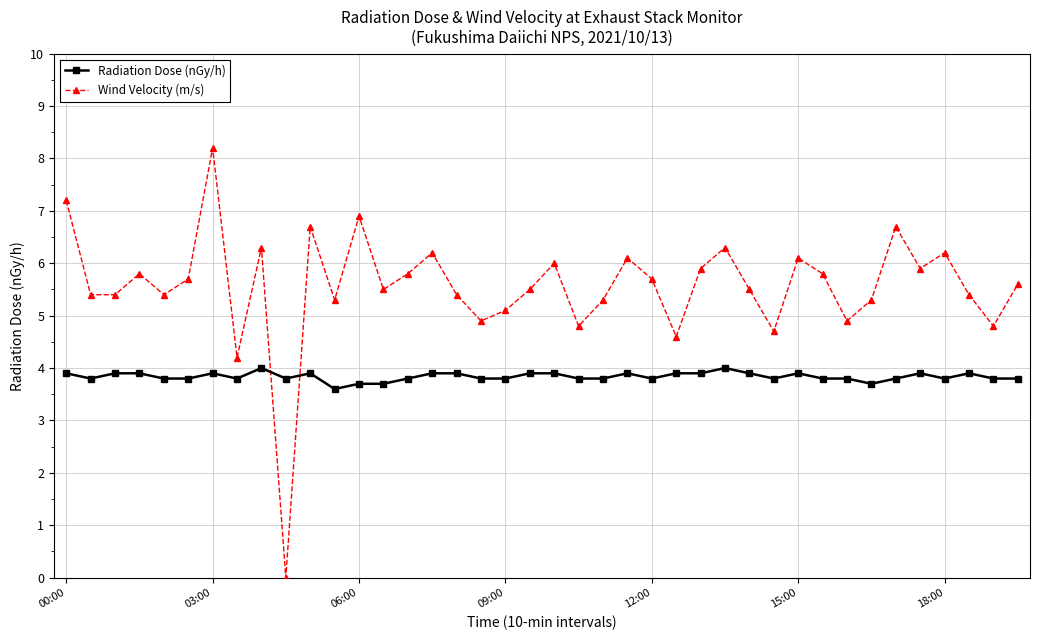

True or false: Wind Velocity (m/s) has more than 0 points higher than both neighbors.

True